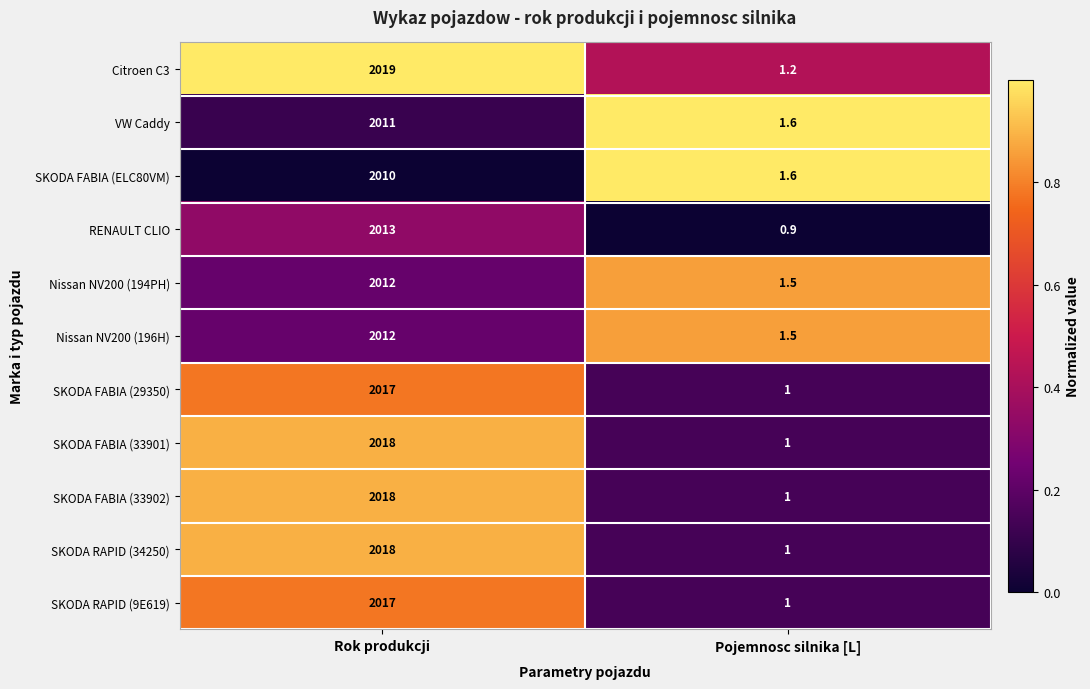

Reading right to left, transcribe all the data shown in this chart.

Citroen C3: Pojemnosc silnika [L]=1.2	Rok produkcji=2019.0
VW Caddy: Pojemnosc silnika [L]=1.6	Rok produkcji=2011.0
SKODA FABIA (ELC80VM): Pojemnosc silnika [L]=1.6	Rok produkcji=2010.0
RENAULT CLIO: Pojemnosc silnika [L]=0.9	Rok produkcji=2013.0
Nissan NV200 (194PH): Pojemnosc silnika [L]=1.5	Rok produkcji=2012.0
Nissan NV200 (196H): Pojemnosc silnika [L]=1.5	Rok produkcji=2012.0
SKODA FABIA (29350): Pojemnosc silnika [L]=1.0	Rok produkcji=2017.0
SKODA FABIA (33901): Pojemnosc silnika [L]=1.0	Rok produkcji=2018.0
SKODA FABIA (33902): Pojemnosc silnika [L]=1.0	Rok produkcji=2018.0
SKODA RAPID (34250): Pojemnosc silnika [L]=1.0	Rok produkcji=2018.0
SKODA RAPID (9E619): Pojemnosc silnika [L]=1.0	Rok produkcji=2017.0